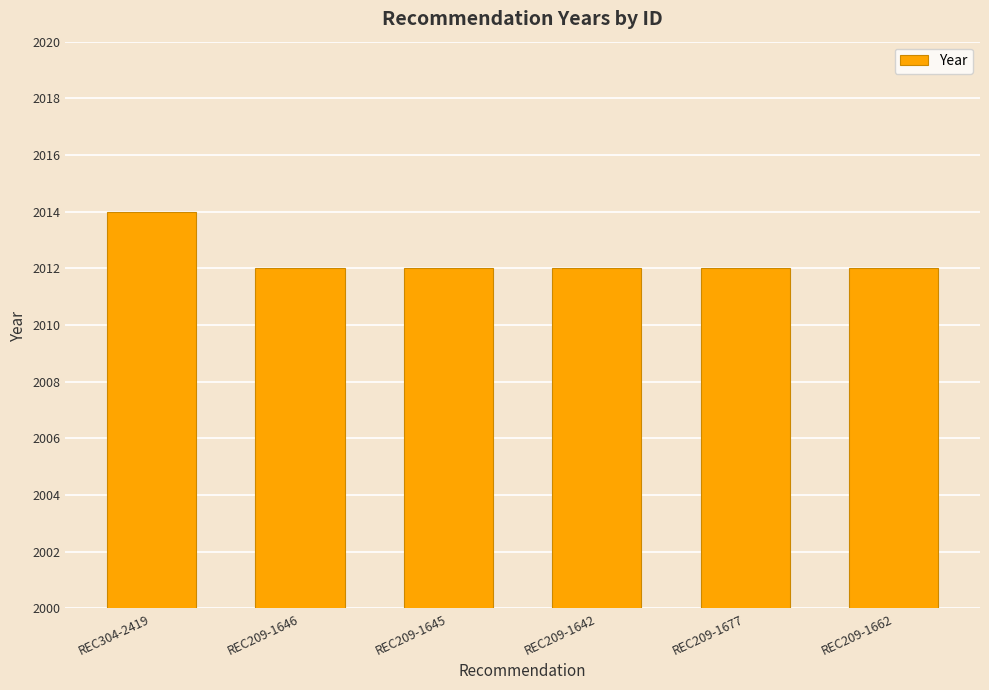

What is the maximum value shown in the chart?

2014